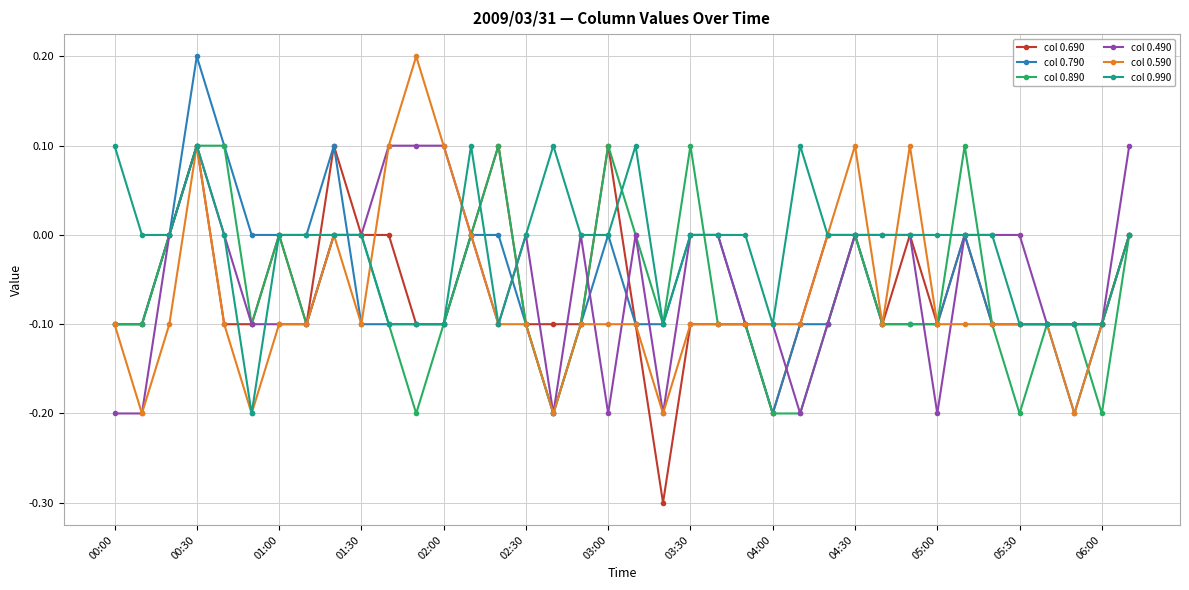

Which series has the largest total across all categories?

col 0.990